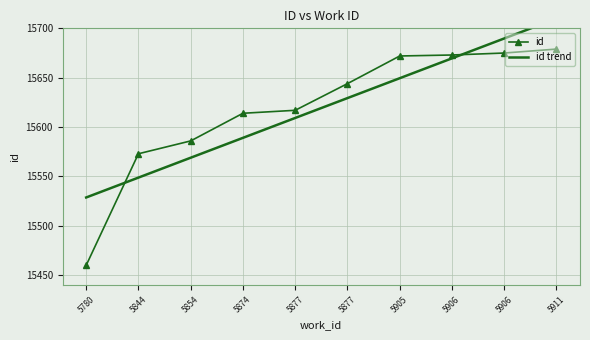

The value of id at 5906 is 5498.8. True or false?

False